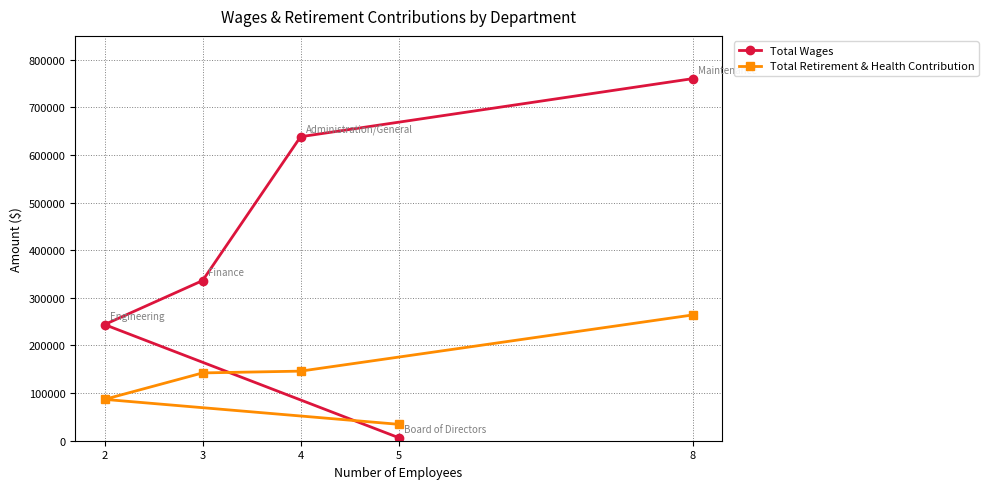

What is the difference between the maximum and minimum values in the Total Wages series?

753796